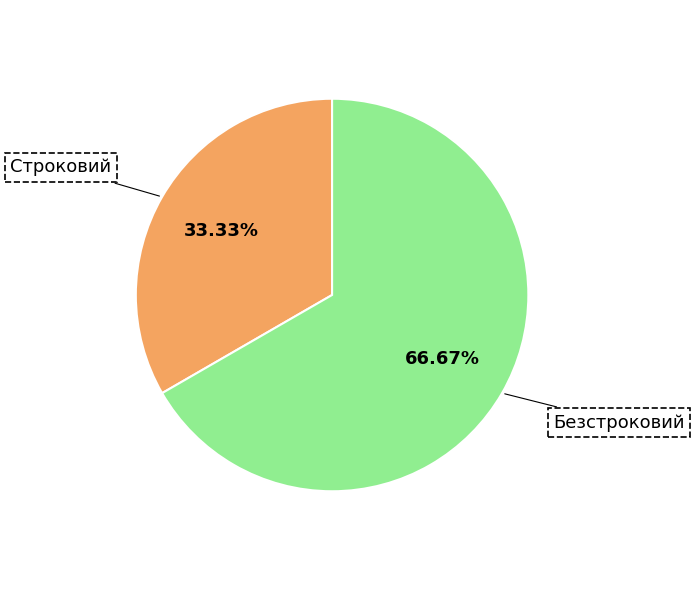

Is the sum of Безстроковий and Строковий greater than half?

Yes